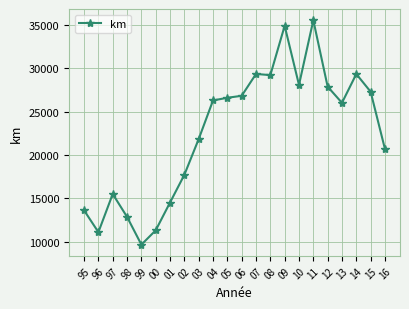

What is the label of the 19th point from the left?

13